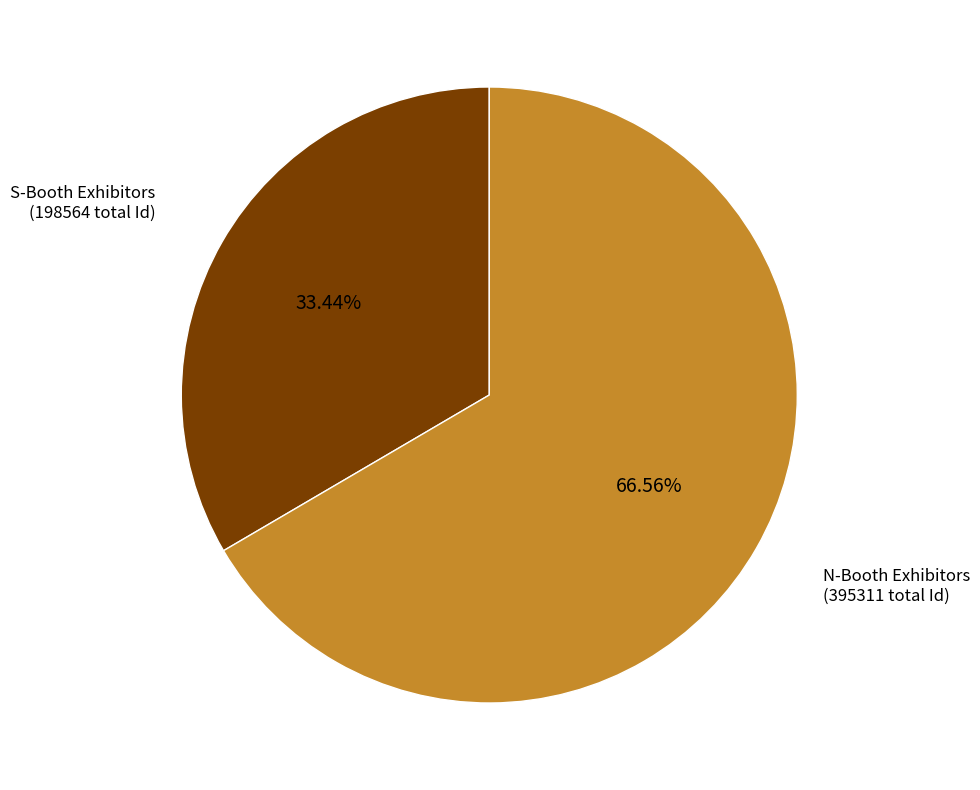

Is there a majority slice in this chart?

Yes